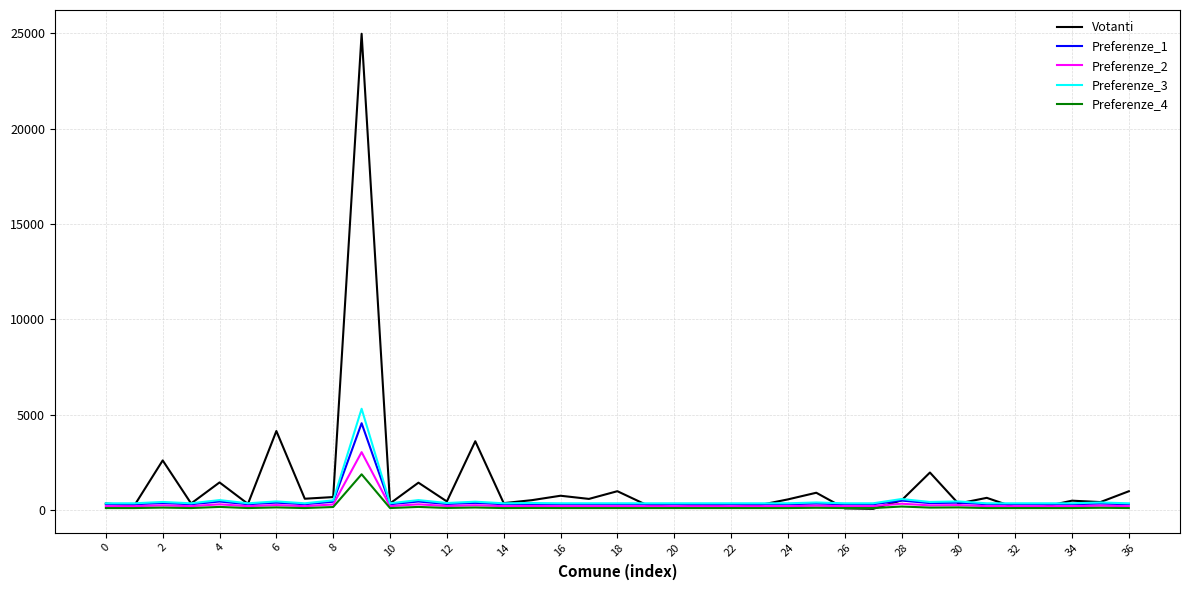

Which series has the largest range (max minus min)?

Votanti